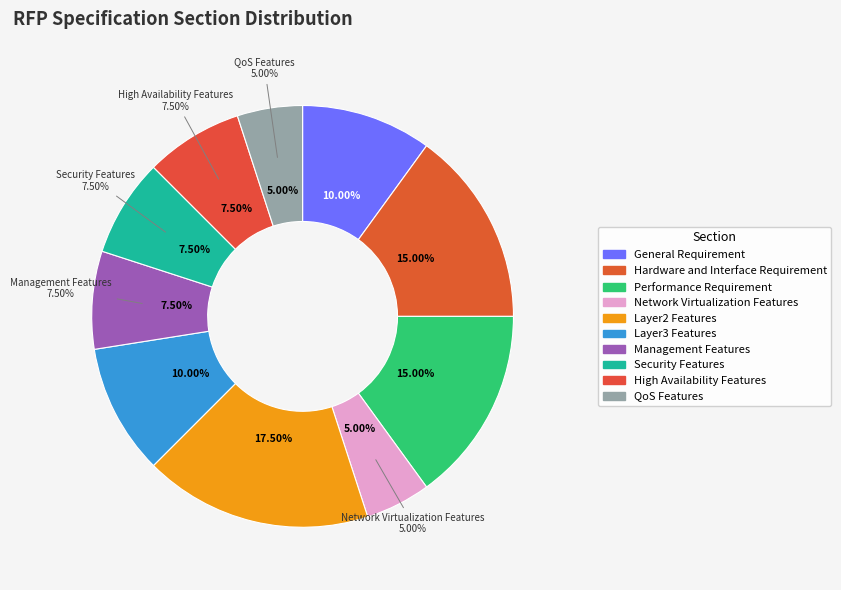

To the nearest percent, what portion does Security Features represent?

8%